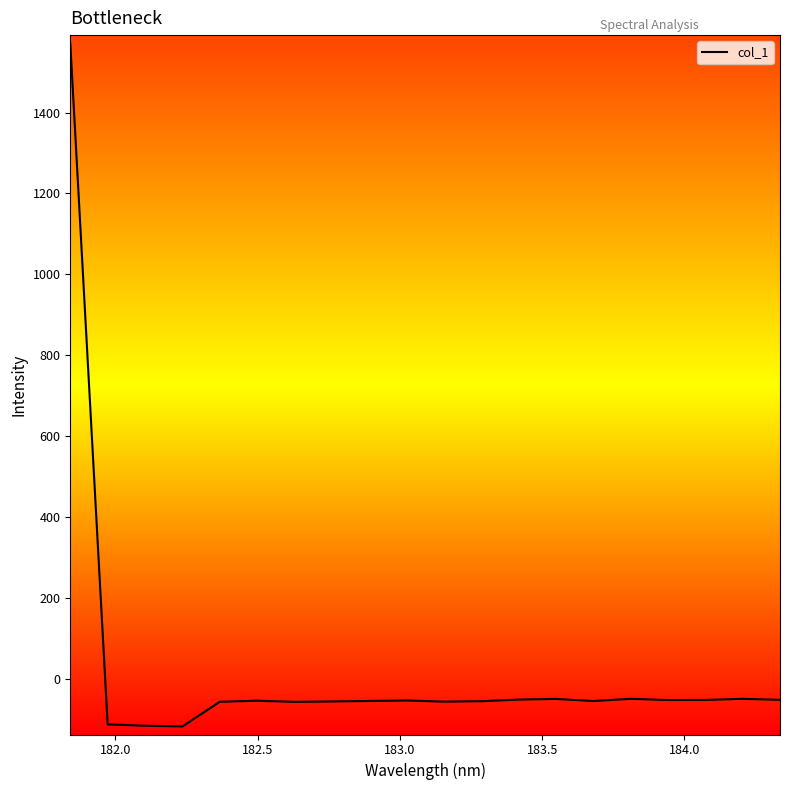

How many positive values are there?

1